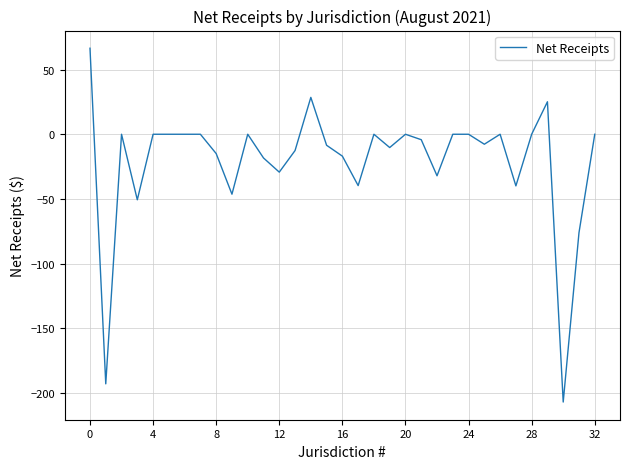

Does the chart display data point markers on the line(s)?

No